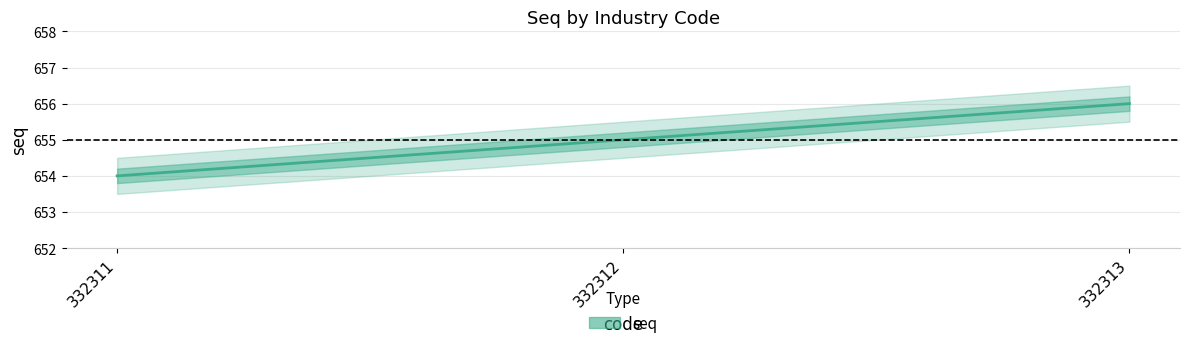

The value at 332312 is 655. True or false?

True